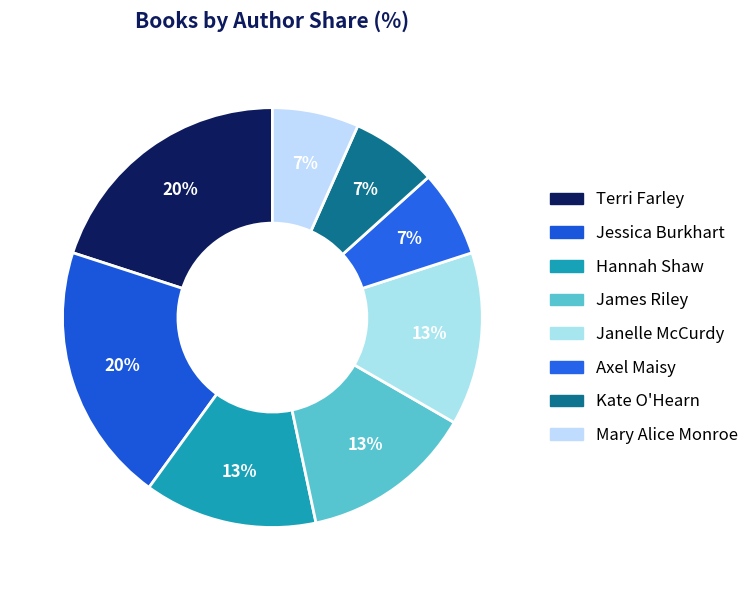

To the nearest percent, what percentage of the pie is Axel Maisy?

7%